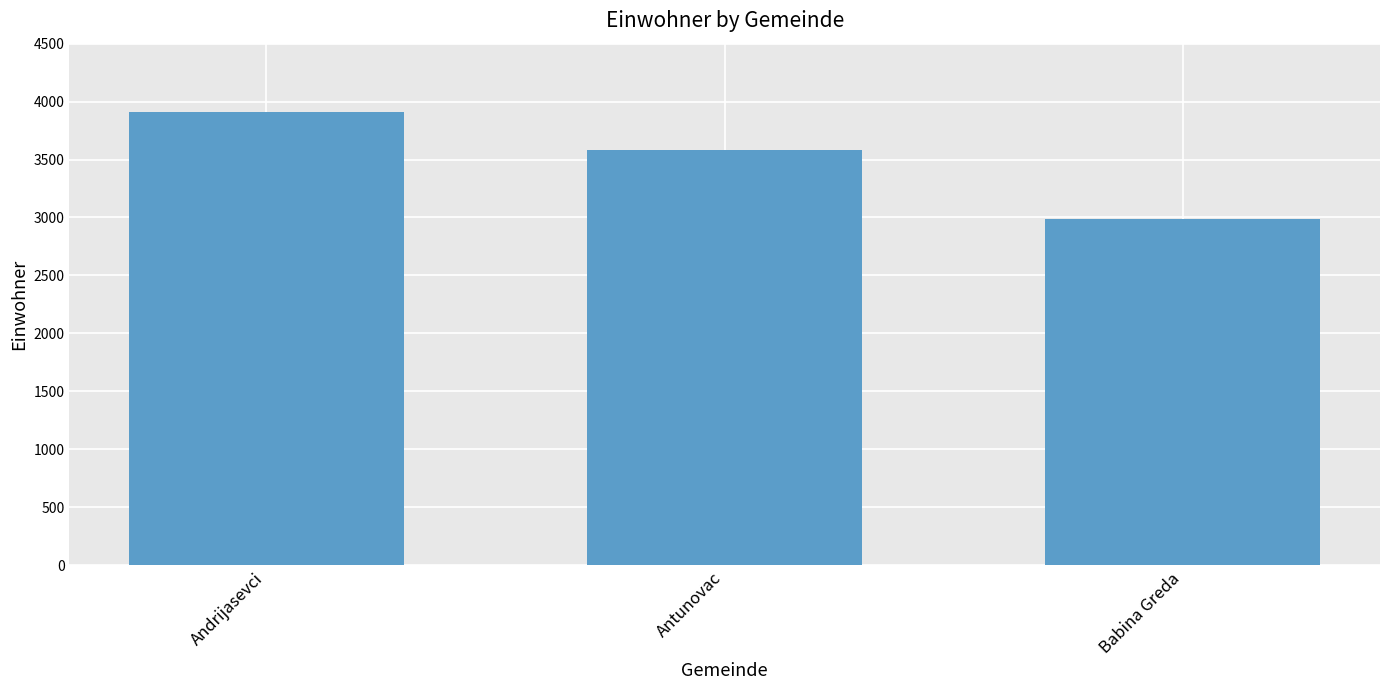

What is the difference between the values at Antunovac and Andrijasevci?

329